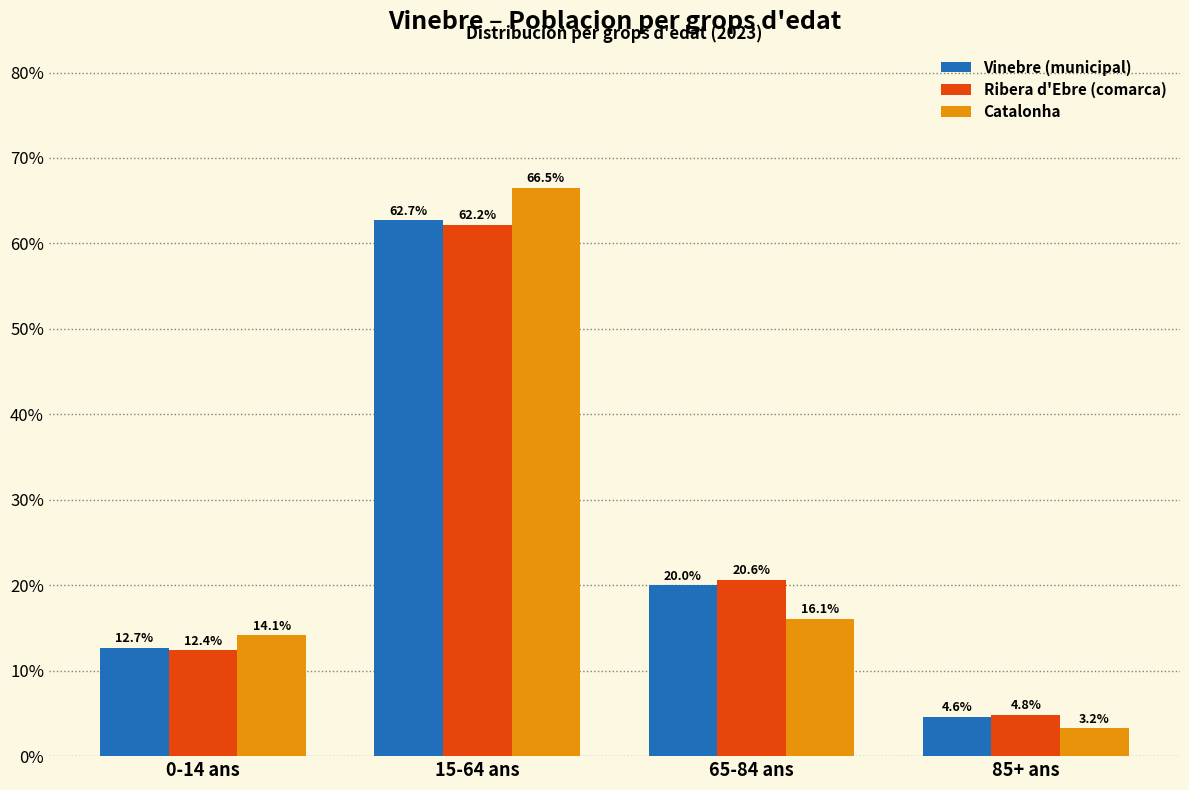

What is the sum of all Vinebre (municipal) values?

100.0